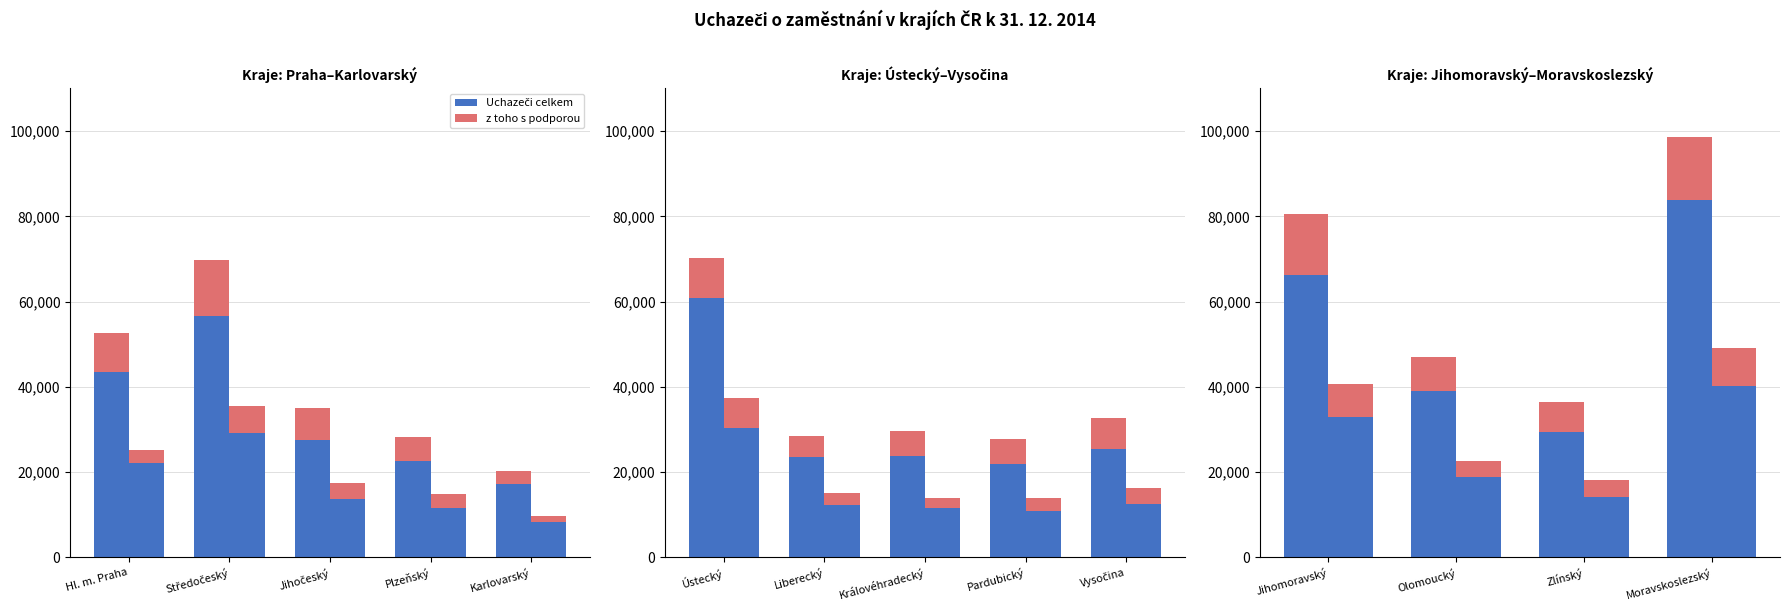

List the series in order of their overall mean, highest first.

Uchazeči celkem, z toho s podporou